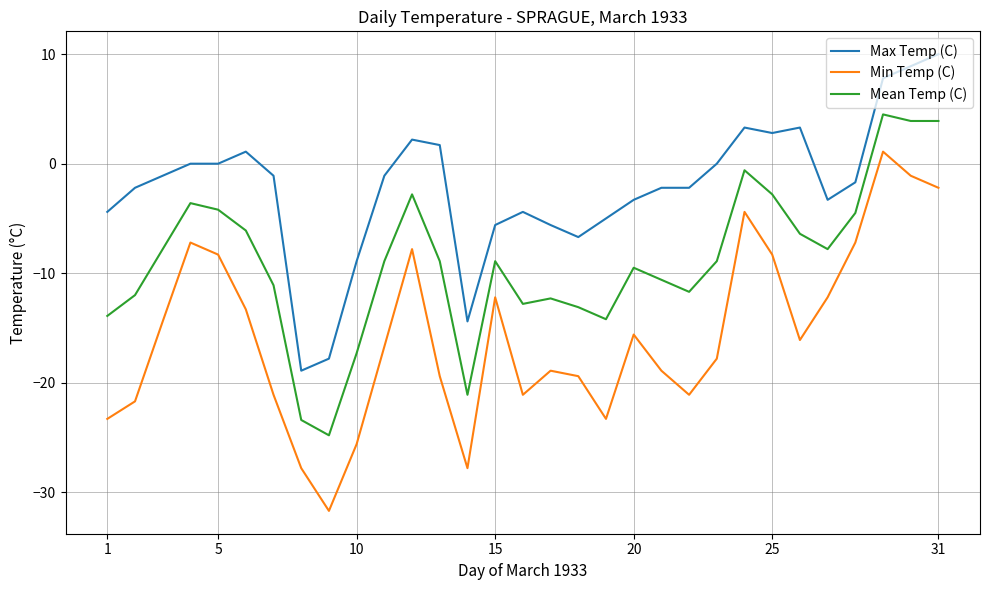

Rank the series by their average value, from lowest to highest.

Min Temp (C), Mean Temp (C), Max Temp (C)